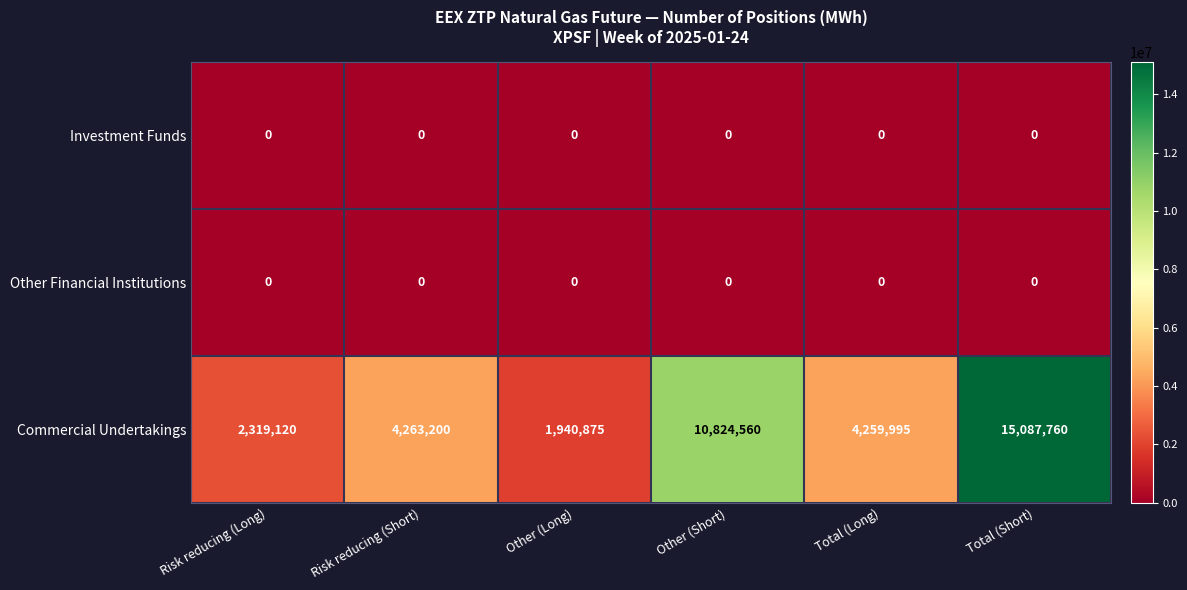

Which series has the largest total across all categories?

Commercial Undertakings